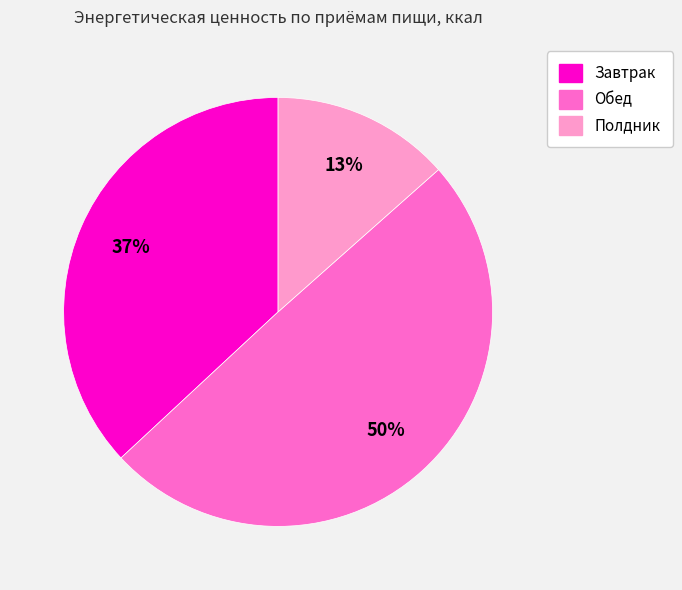

Is Завтрак the majority of the pie?

No